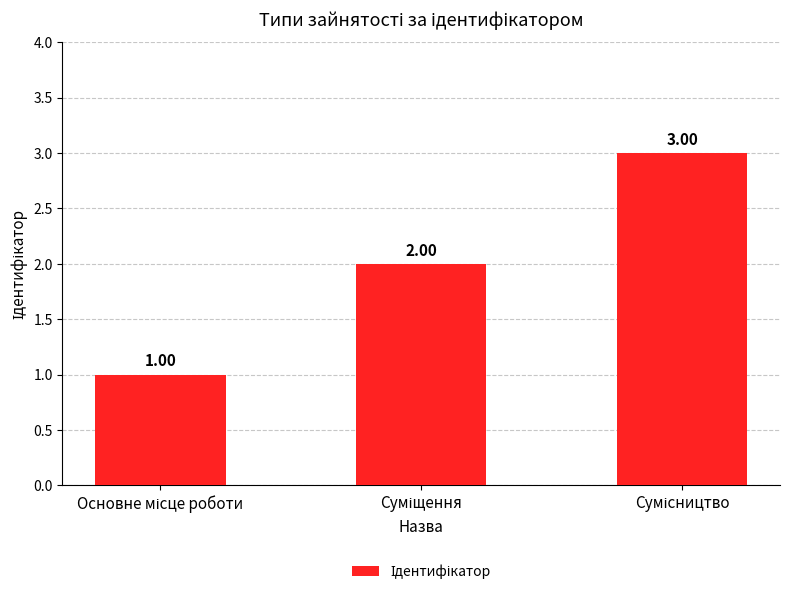

Reading left to right, list all the values displayed in this chart.

1	2	3